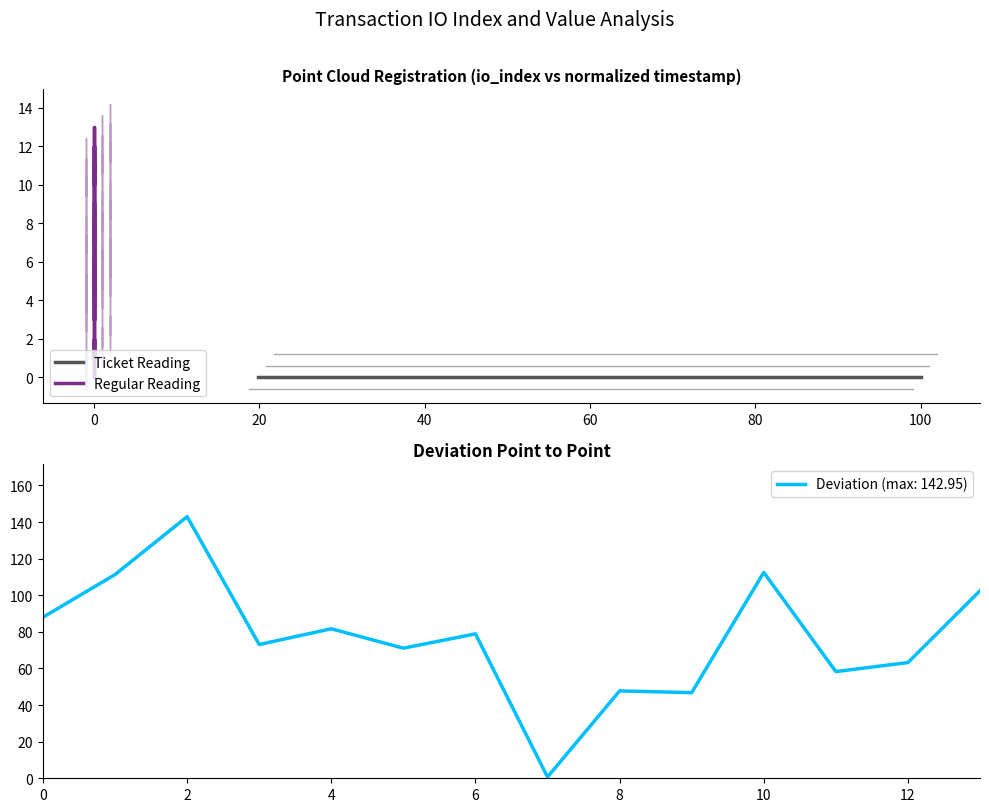

The Deviation (max: 142.95) series shows 88.0 at 0. True or false?

True